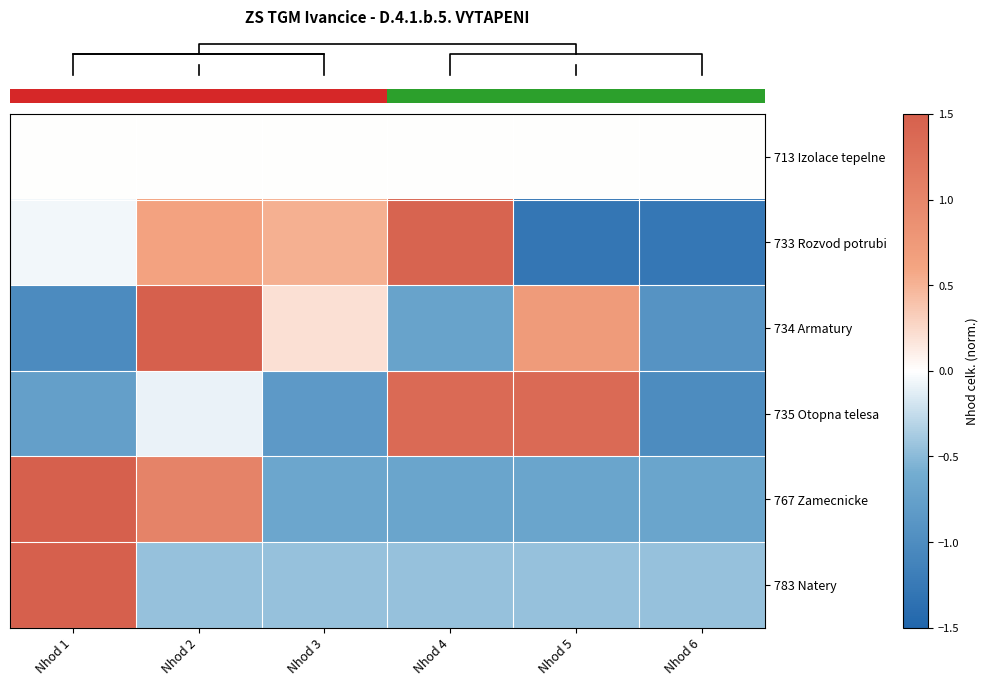

Between Nhod 1 and Nhod 5, which is larger?

Nhod 1